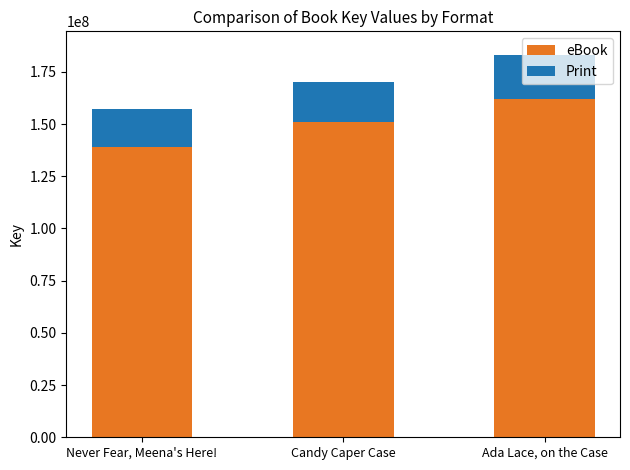

What is the highest value of the eBook series?

161997682.0